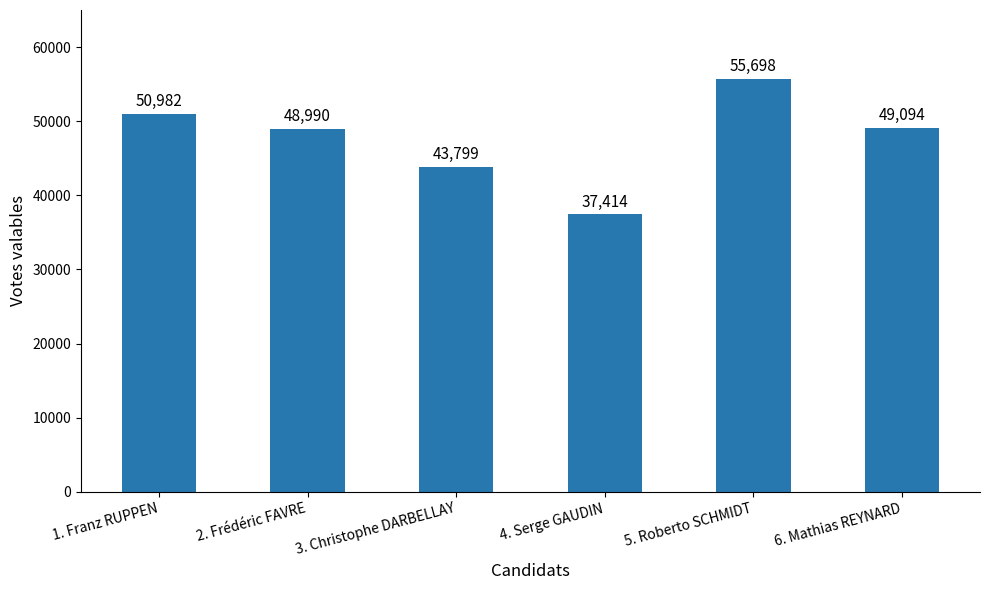

Reading left to right, extract all data points from this chart.

50982	48990	43799	37414	55698	49094